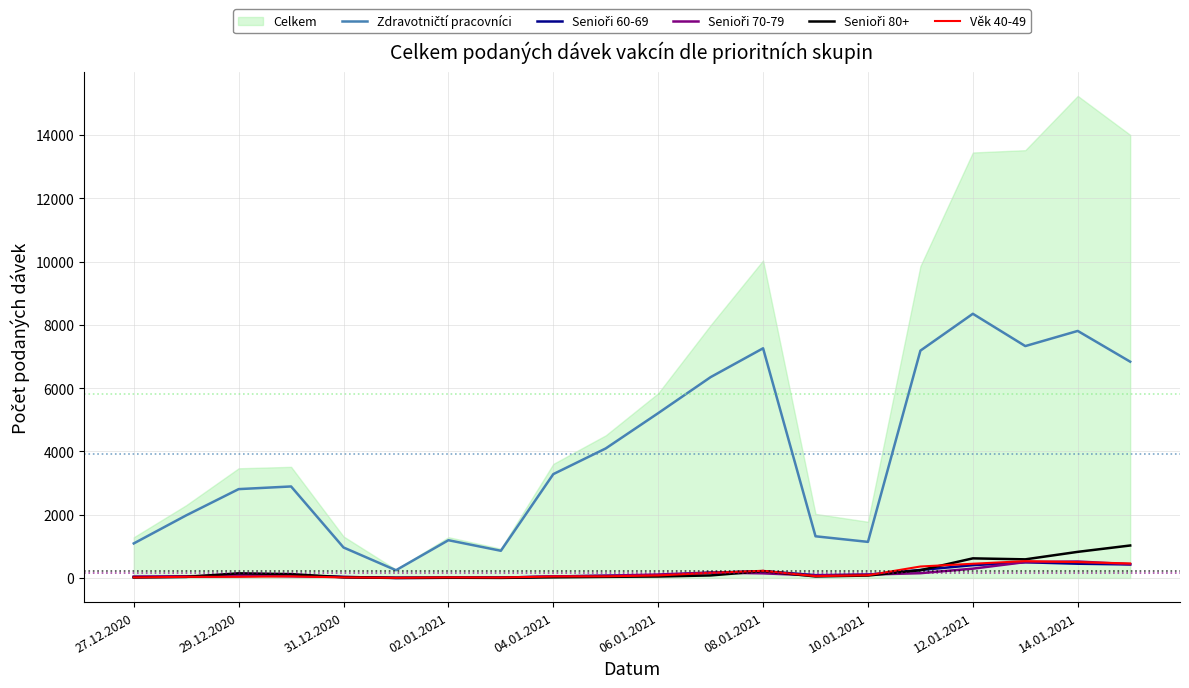

What is the smallest value displayed?

1